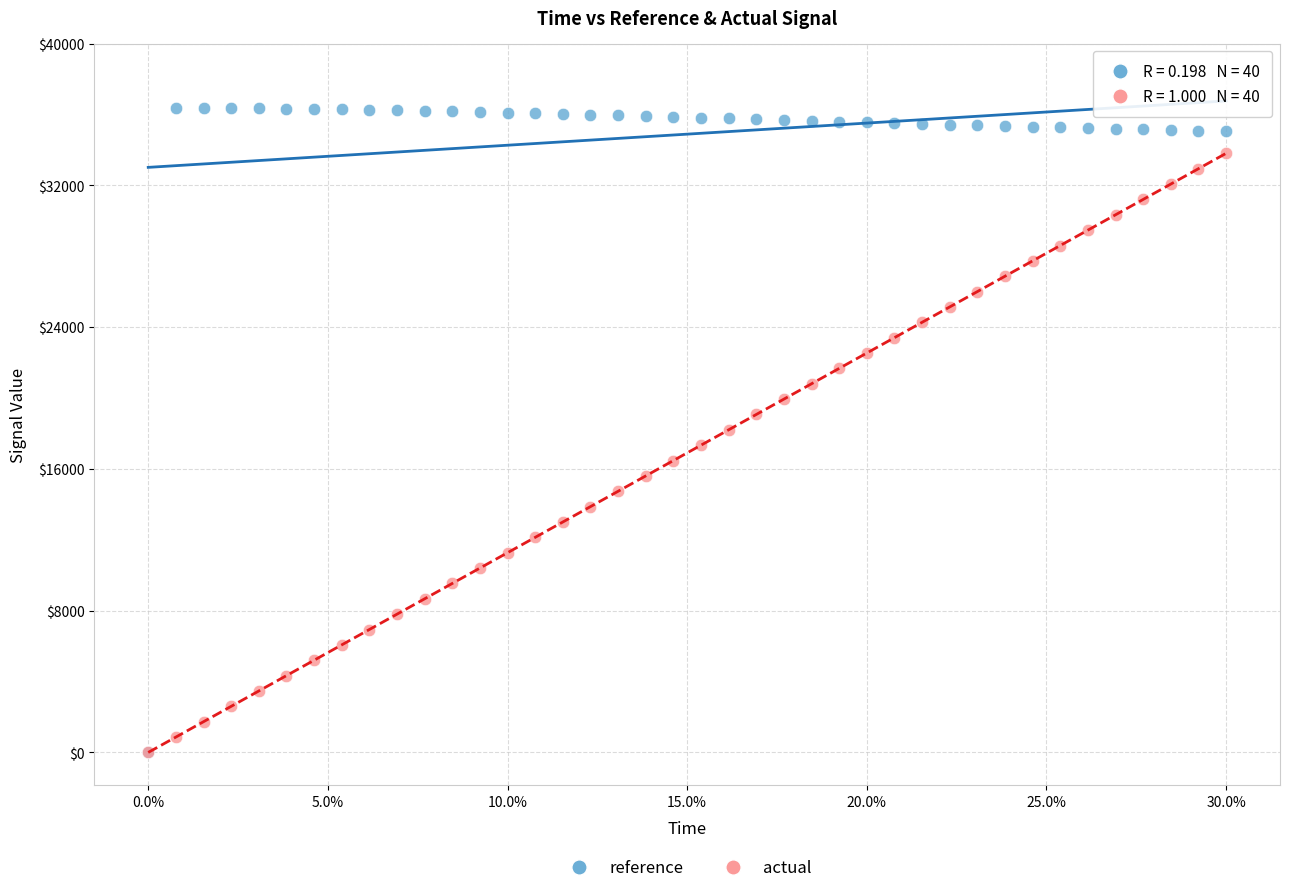

What are all the series names shown in the legend?

reference, actual